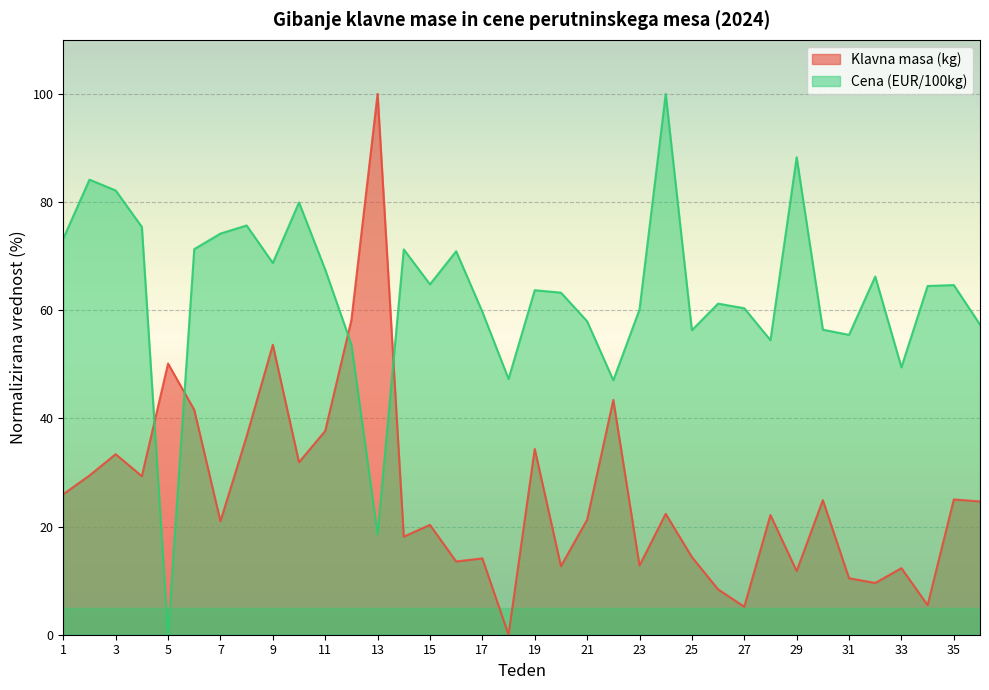

In Cena (EUR/100kg), how many points are higher than both neighbors (excluding endpoints)?

11